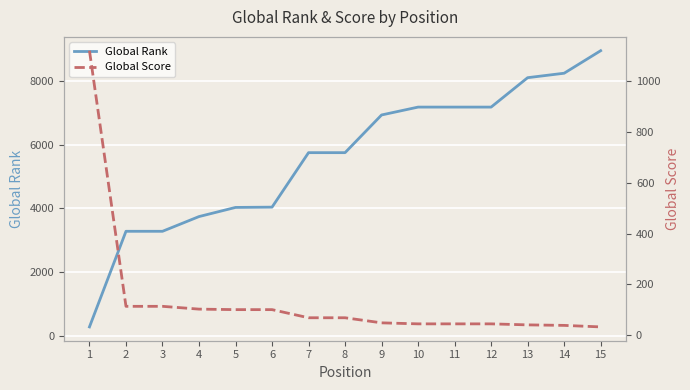

What are all the series names shown in the legend?

Global Rank, Global Score